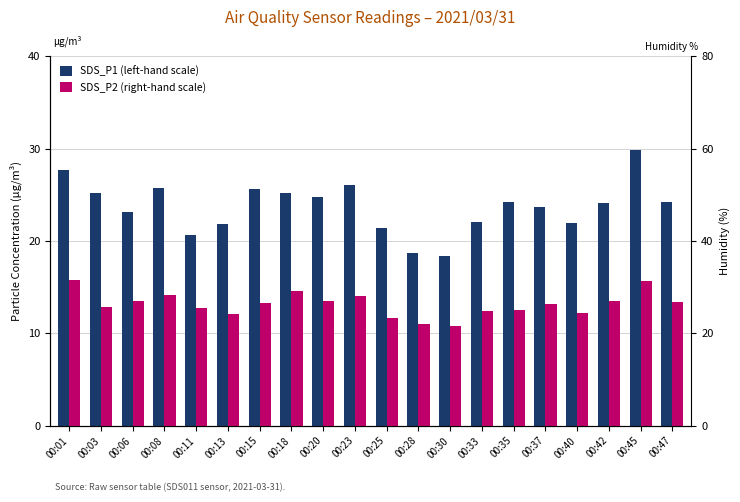

Where does the SDS_P2 (right-hand scale) series first go above 13?

00:01